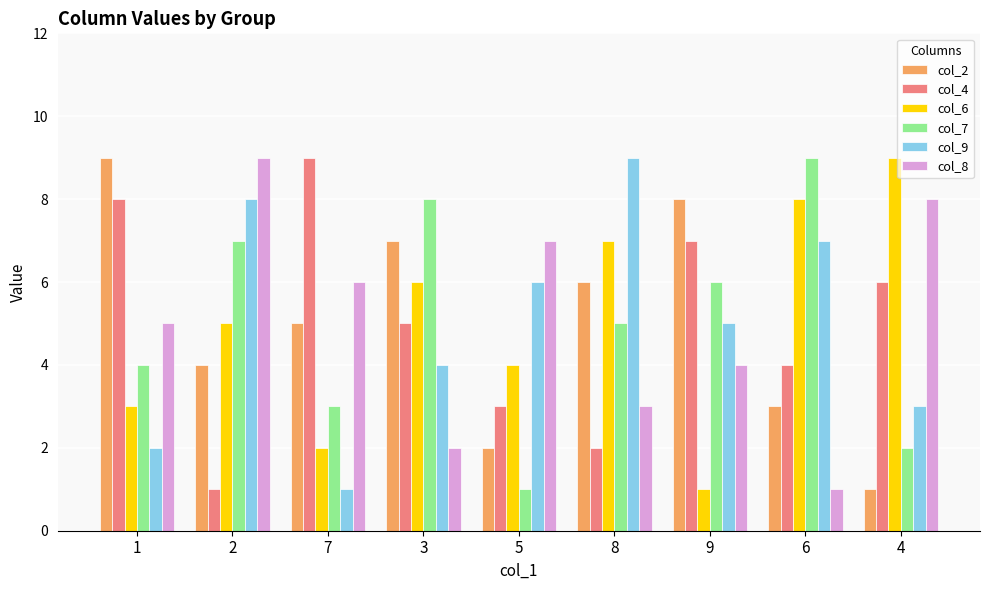

How many bars are there in each group?

6